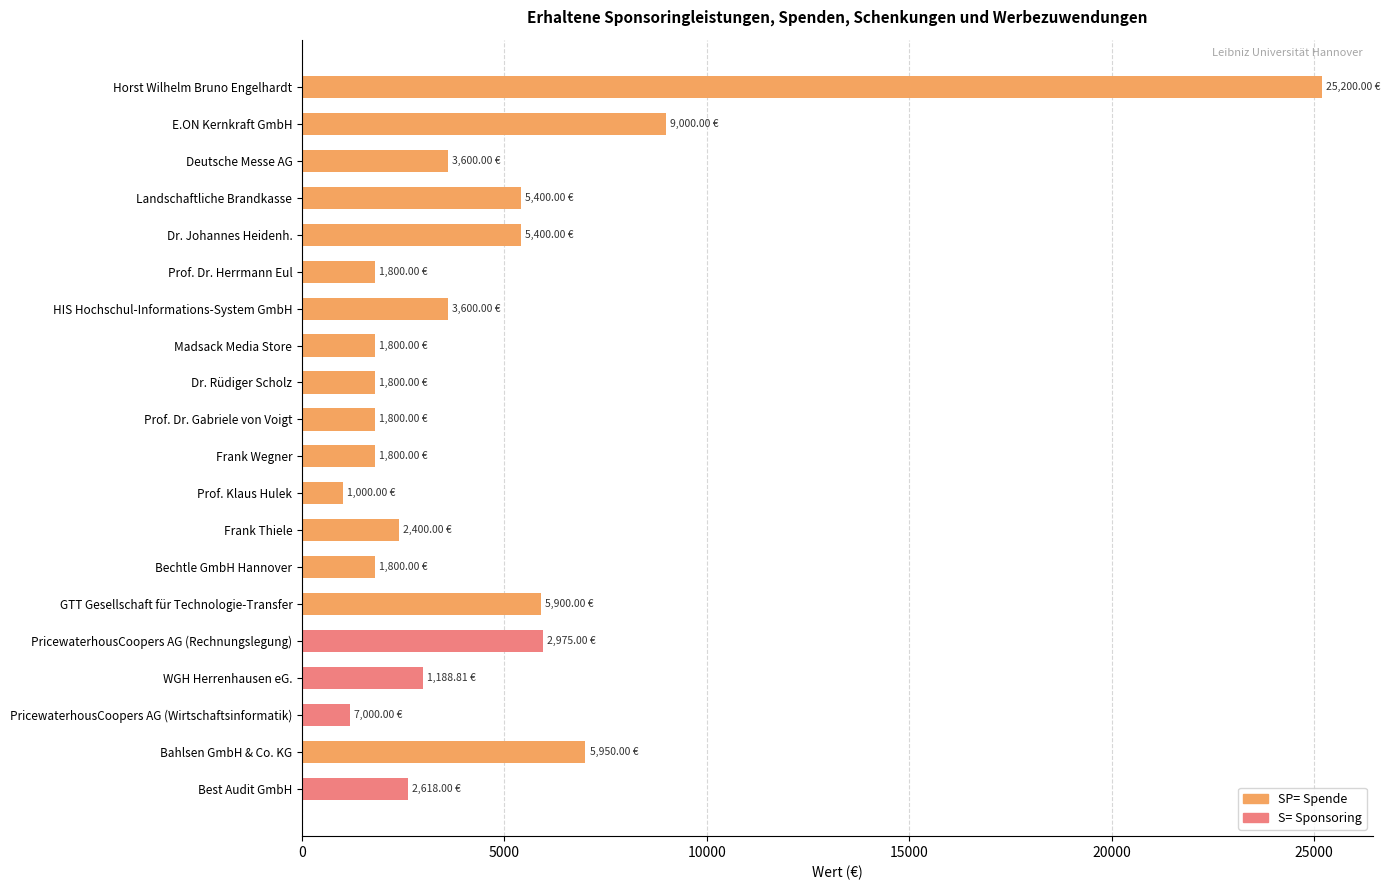

What is the difference between the maximum and minimum values?

24200.0